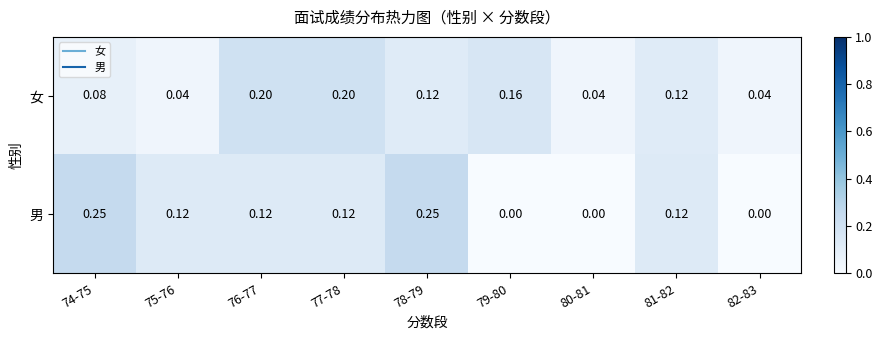

Is the value of 女 at 75-76 greater than the value of 男 at 75-76?

No